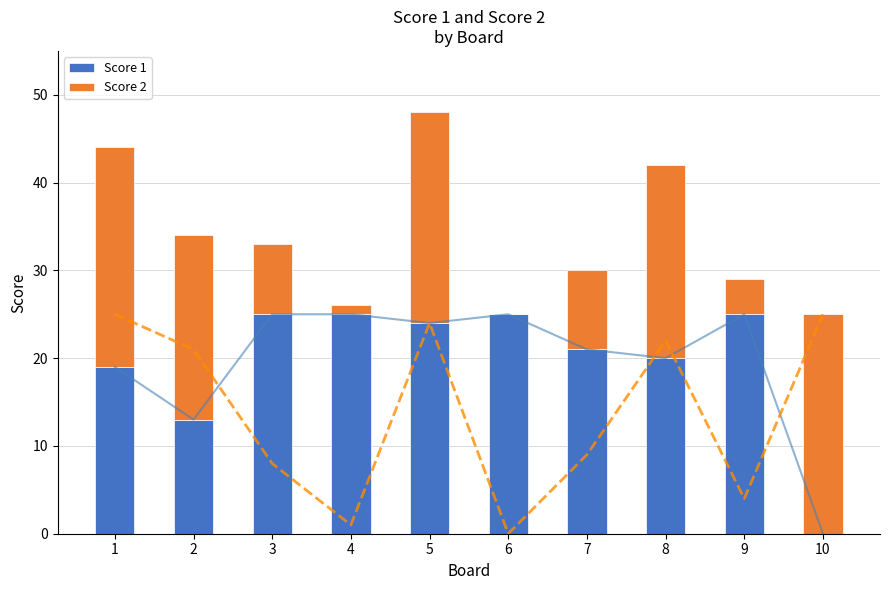

What is the total value across all series at 6?

25